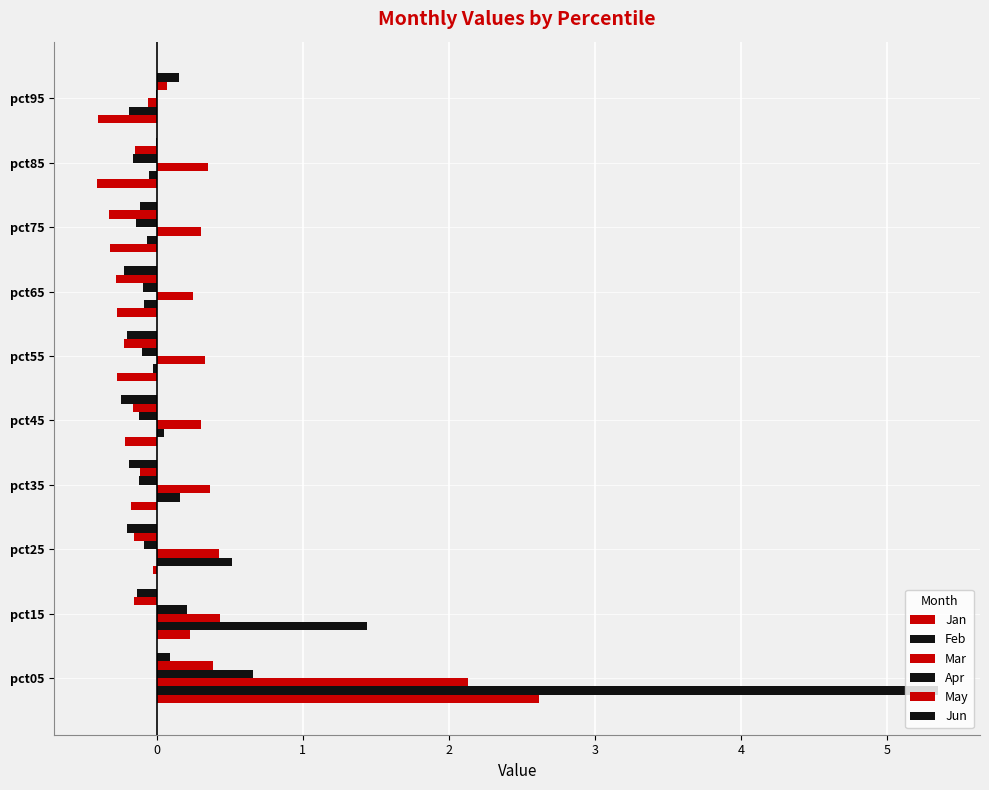

Count the number of data series in this chart.

6